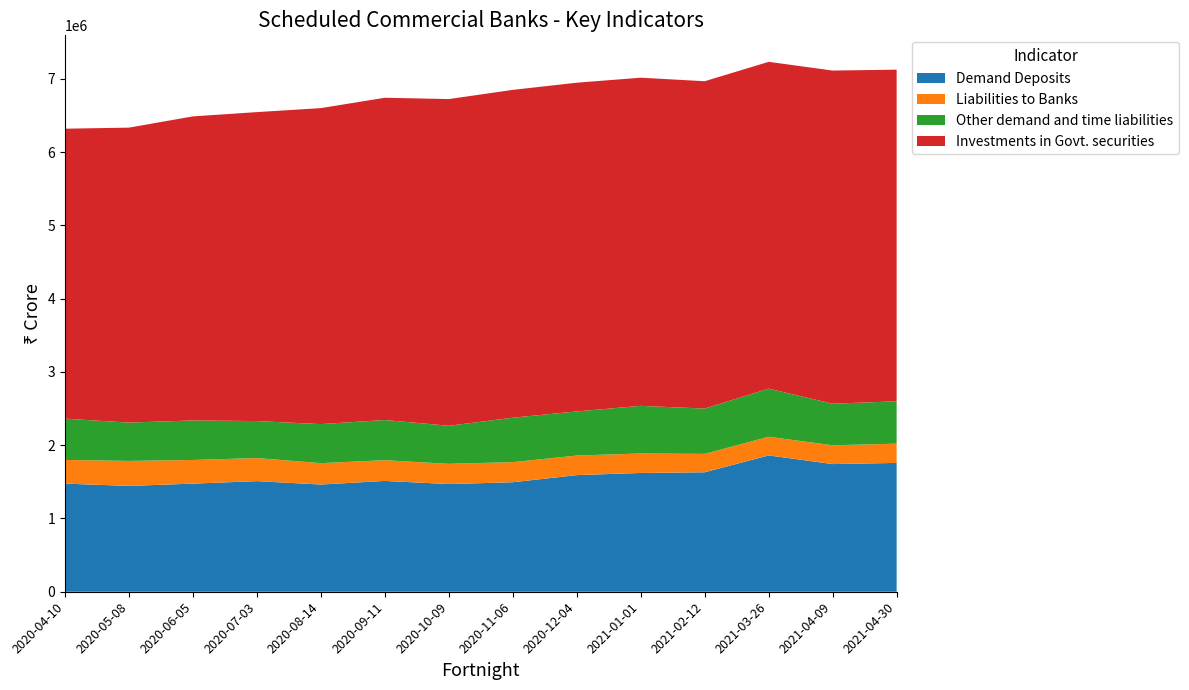

What is the total value across all series at 2021-01-01?

7017332